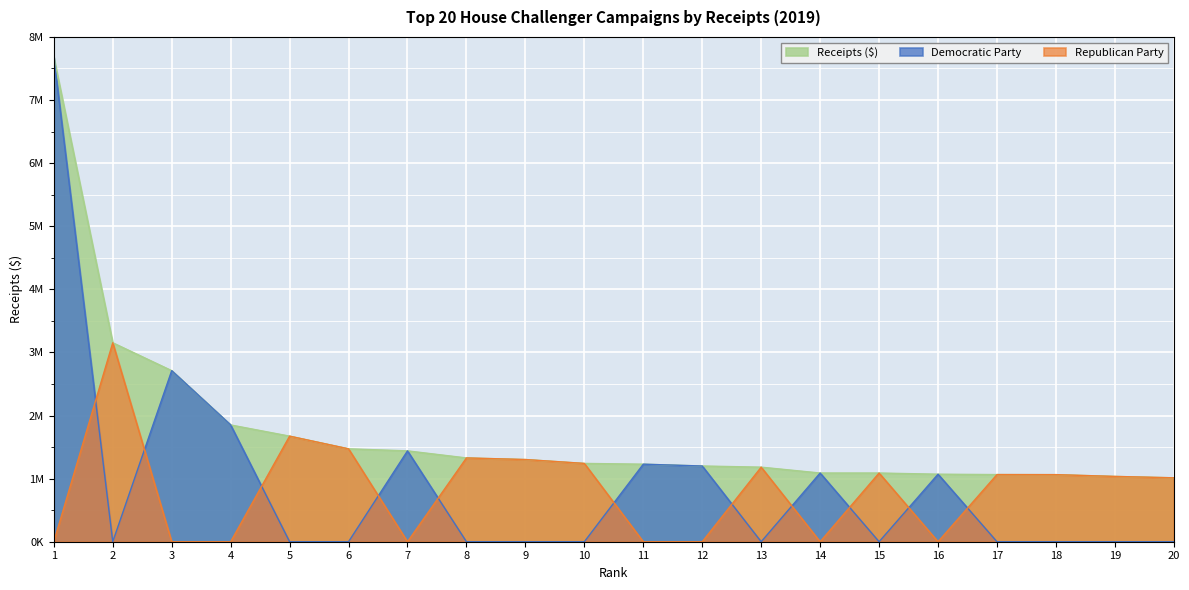

What is the difference between the Republican Party values at 6 and 9?

169597.6